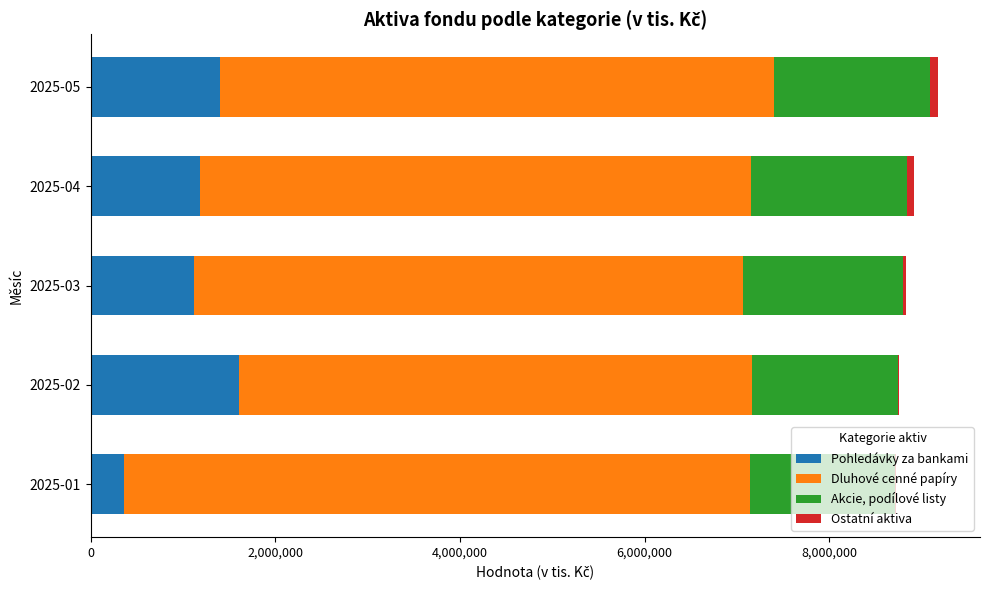

What is the maximum value for Pohledávky za bankami?

1607388